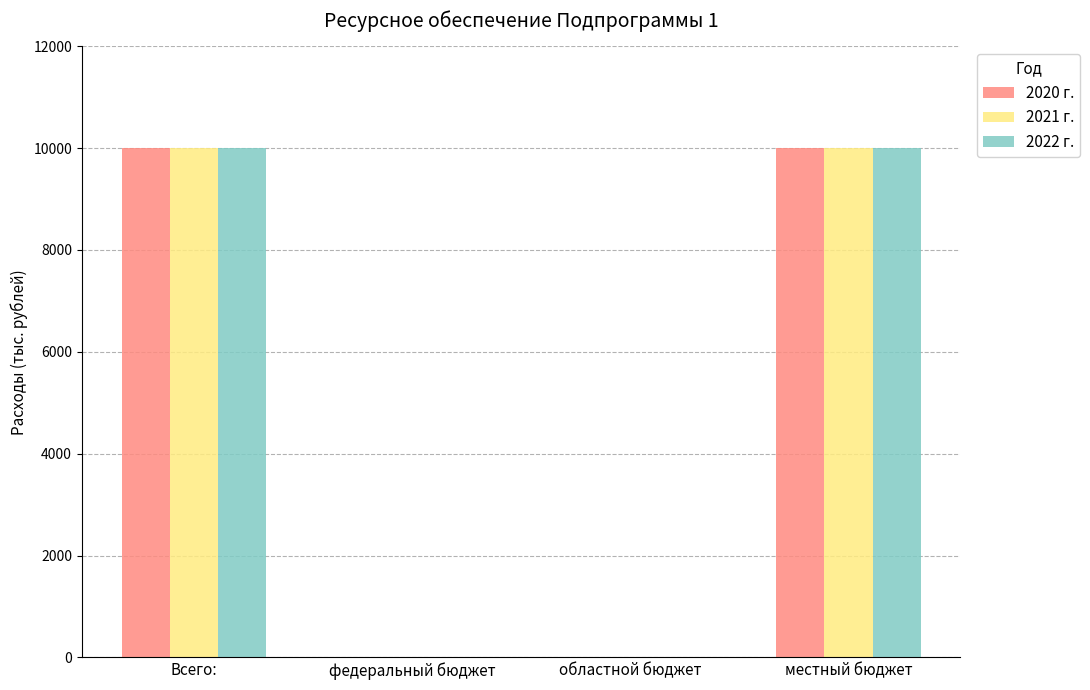

Is it true that 2021 г. equals 10000 at местный бюджет?

True